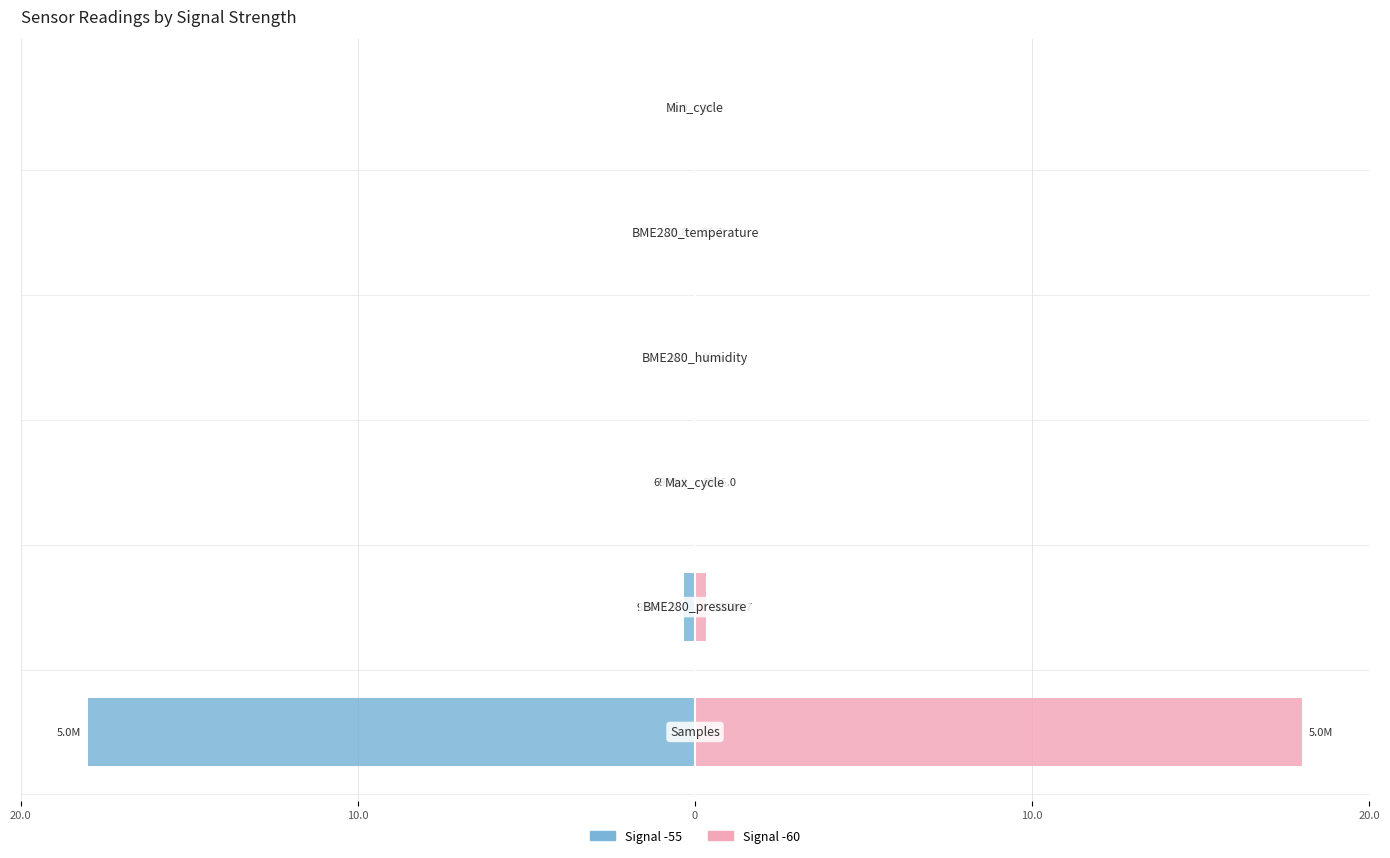

True or false: Signal -55 has a value of -0.0 at 0.

False